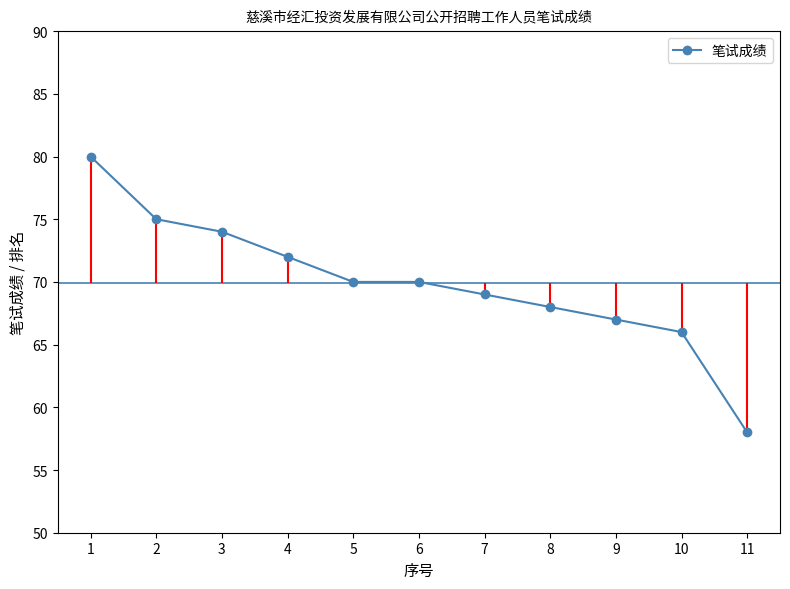

What is the approximate value at 8, to the nearest 5?

70